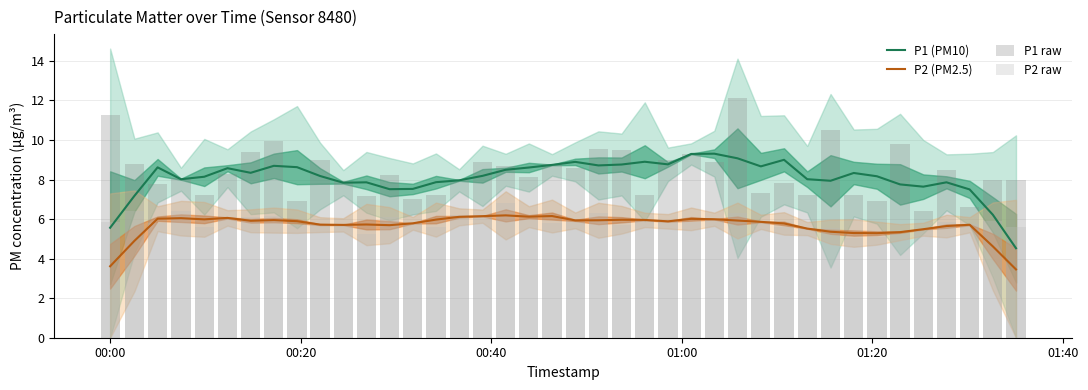

What is the highest value of the P2 (PM2.5) series?

6.2